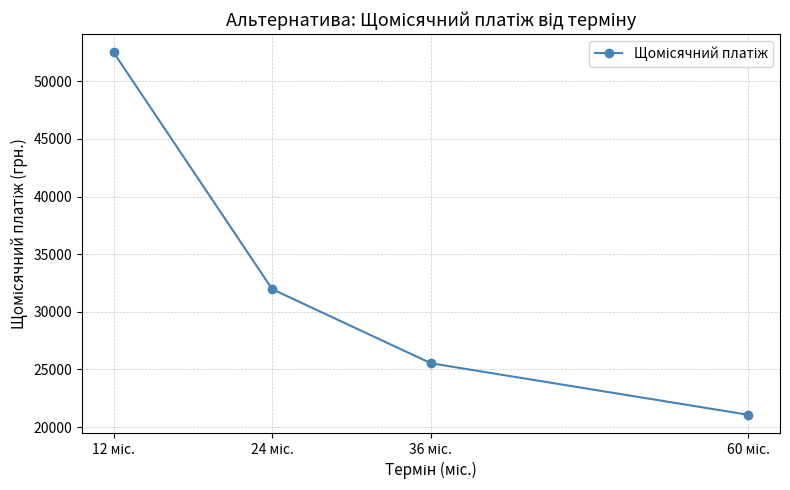

List the labels in order of value, largest first.

12 міс., 24 міс., 36 міс., 60 міс.